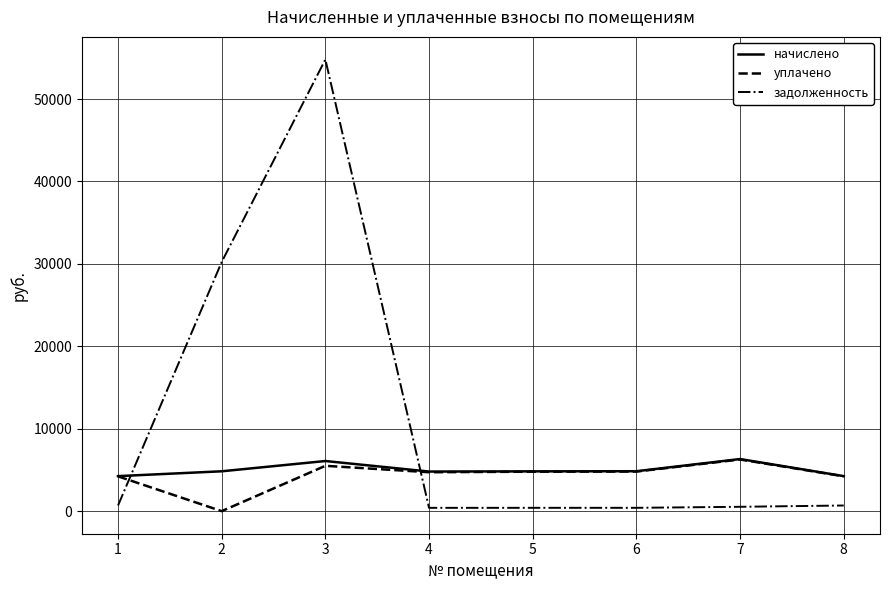

What is the maximum value shown in the chart?

54806.8